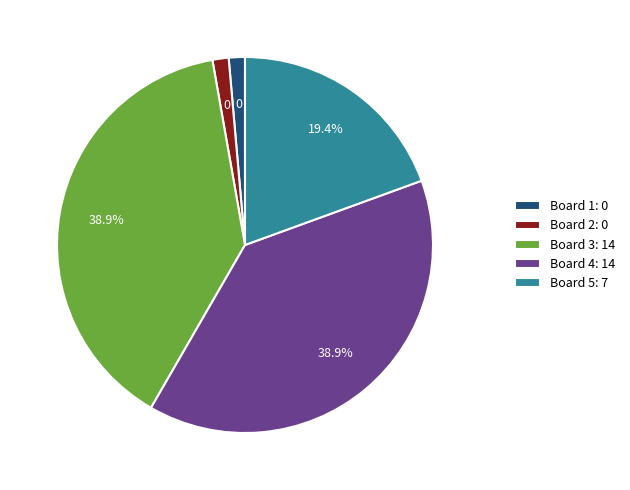

Which has a higher value, Board 4 or Board 1?

Board 4